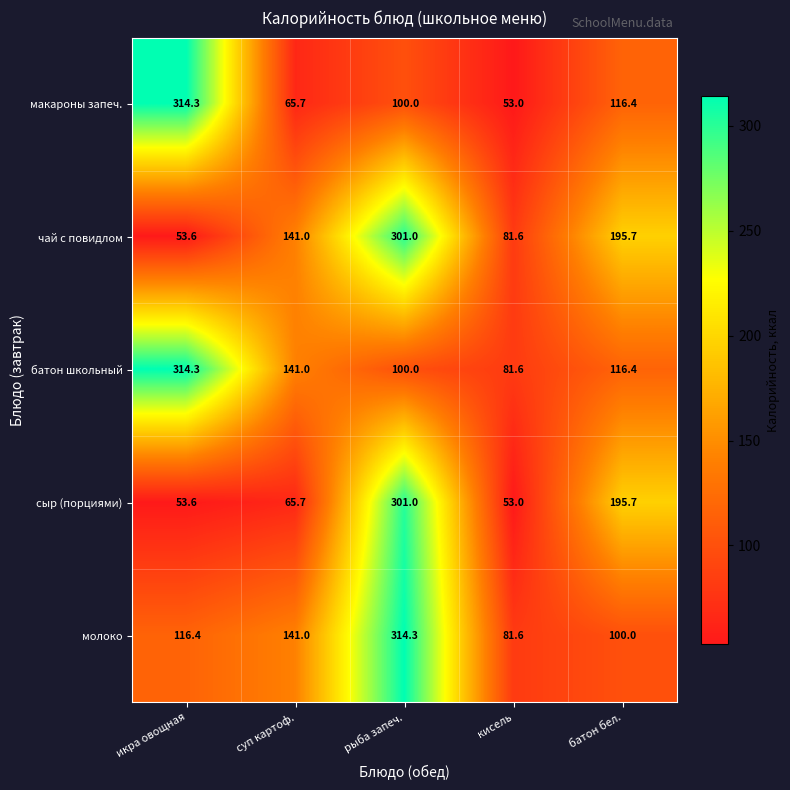

Is it true that чай с повидлом equals 301.0 at рыба запеч.?

True